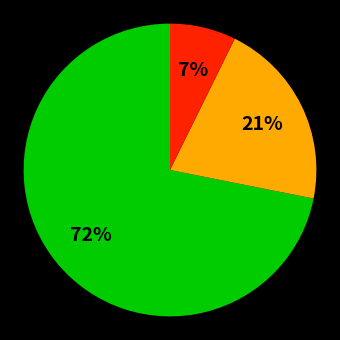

How many slices are in this pie chart?

3